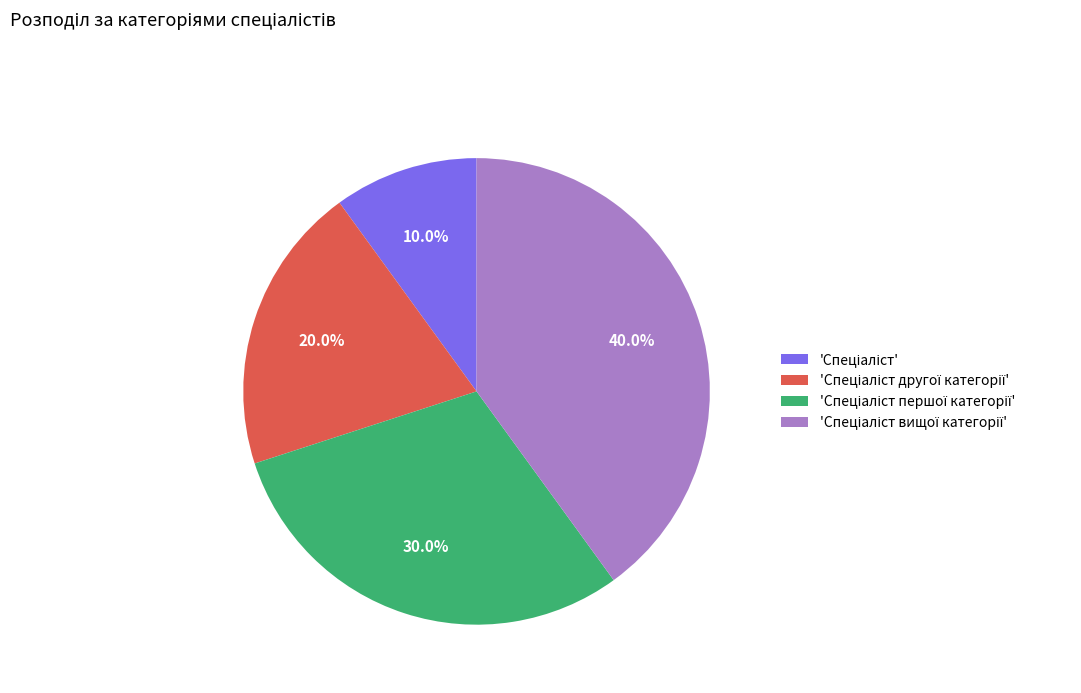

Is there a majority slice in this chart?

No